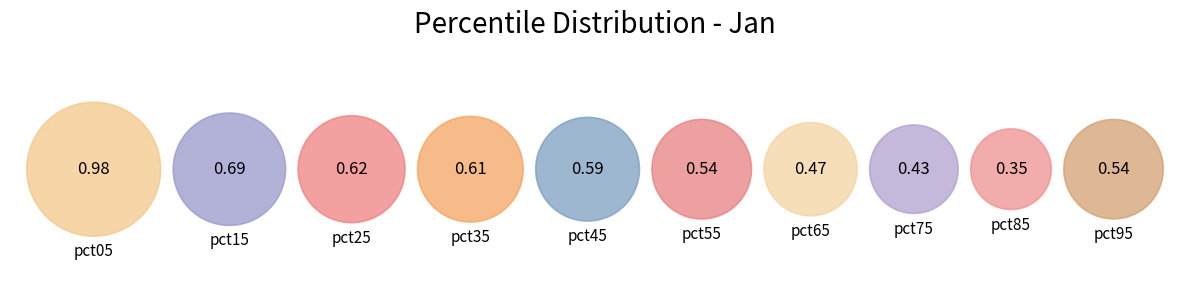

To the nearest percent, what percentage of the pie is pct85?

6%